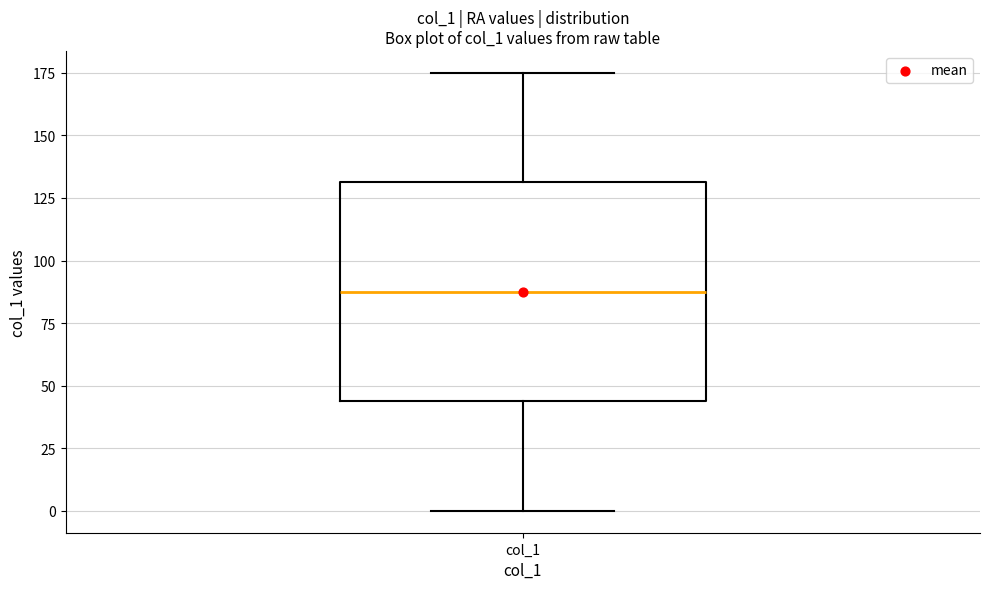

Transcribe this box plot: give where the median line is, the range the box spans, and where the two whiskers end, as read against the y-axis. The values are not printed on the chart, so give them approximately, as read against the axis.

median 90, box 45 to 130, whiskers 0 to 175